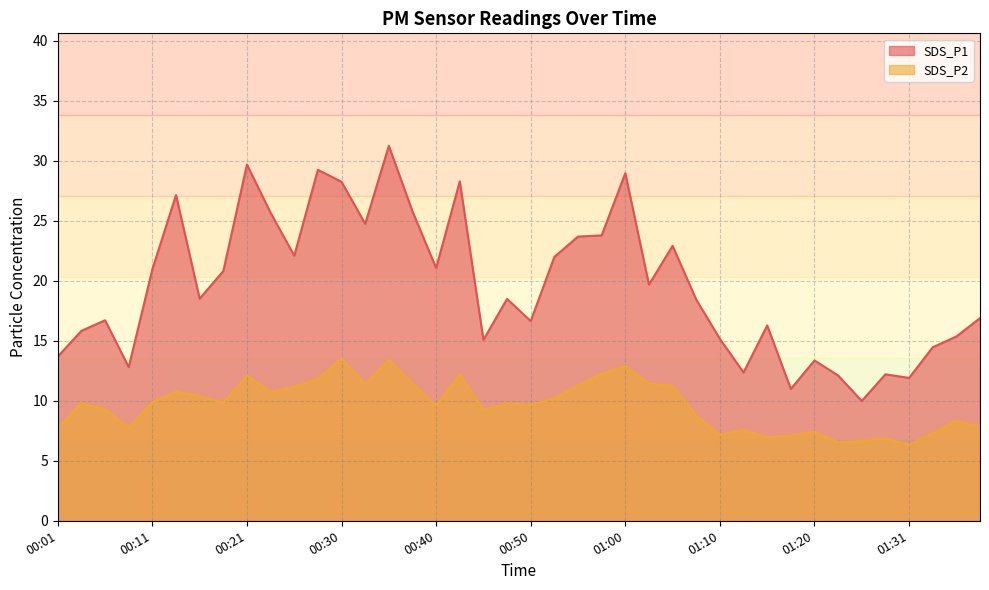

Reading left to right, what are all the values shown in this chart?

SDS_P1: 00:01=13.7	00:04=15.8	00:06=16.7	00:09=12.8	00:11=20.9	00:13=27.1	00:16=18.5	00:18=20.8	00:21=29.7	00:23=25.6	00:26=22.1	00:28=29.2	00:30=28.2	00:33=24.7	00:35=31.2	00:38=25.8	00:40=21.1	00:43=28.3	00:45=15.1	00:47=18.5	00:50=16.6	00:52=22.0	00:55=23.7	00:57=23.8	01:00=28.9	01:02=19.7	01:05=22.9	01:08=18.4	01:10=15.2	01:13=12.3	01:15=16.3	01:18=11.0	01:20=13.3	01:23=12.1	01:26=10.0	01:28=12.2	01:31=11.9	01:33=14.4	01:35=15.3	01:38=16.9
SDS_P2: 00:01=7.7	00:04=9.8	00:06=9.3	00:09=7.8	00:11=9.9	00:13=10.8	00:16=10.4	00:18=9.8	00:21=12.1	00:23=10.7	00:26=11.2	00:28=11.8	00:30=13.5	00:33=11.4	00:35=13.4	00:38=11.4	00:40=9.6	00:43=12.2	00:45=9.2	00:47=9.8	00:50=9.7	00:52=10.2	00:55=11.2	00:57=12.2	01:00=12.9	01:02=11.4	01:05=11.2	01:08=8.8	01:10=7.2	01:13=7.6	01:15=7.0	01:18=7.1	01:20=7.4	01:23=6.5	01:26=6.7	01:28=6.8	01:31=6.3	01:33=7.3	01:35=8.3	01:38=7.8